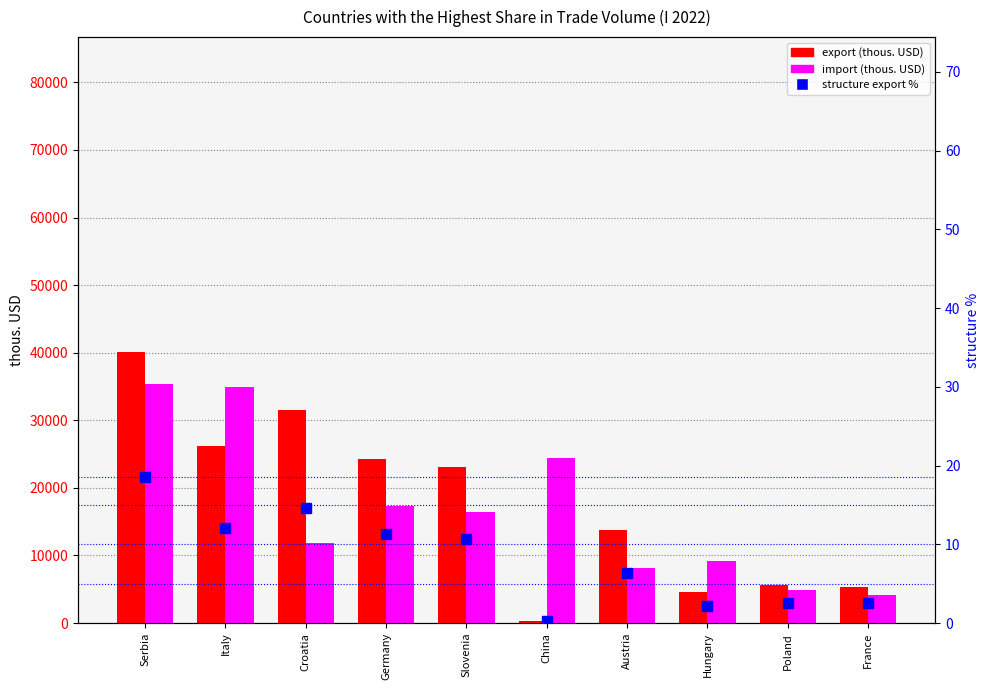

What is the difference between the maximum and minimum values in the export series?

39726.0